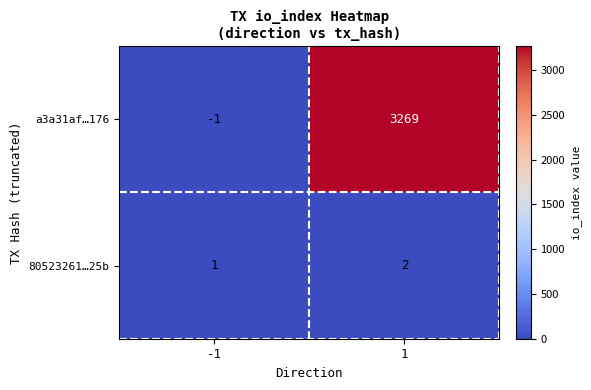

At which category does the chart reach its peak across all series?

1